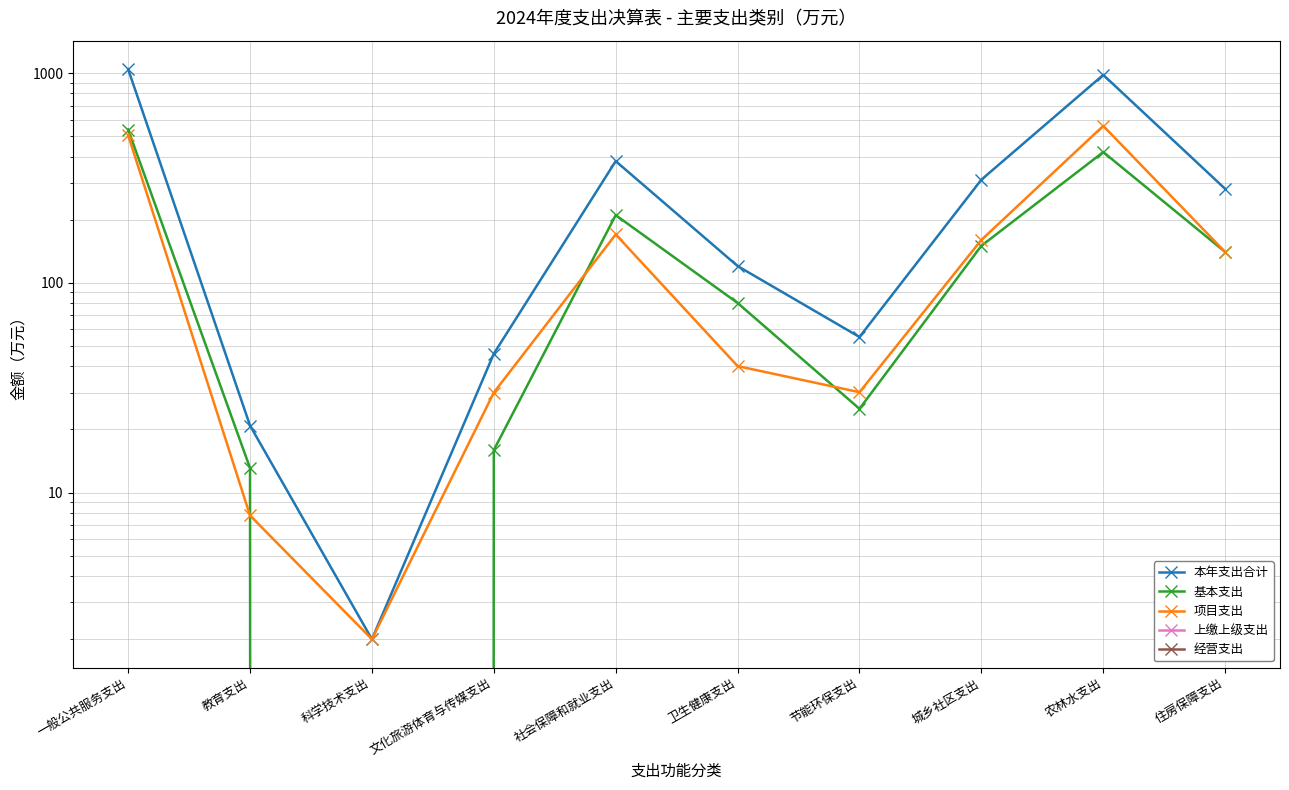

At which label is 经营支出 closest to 0?

一般公共服务支出